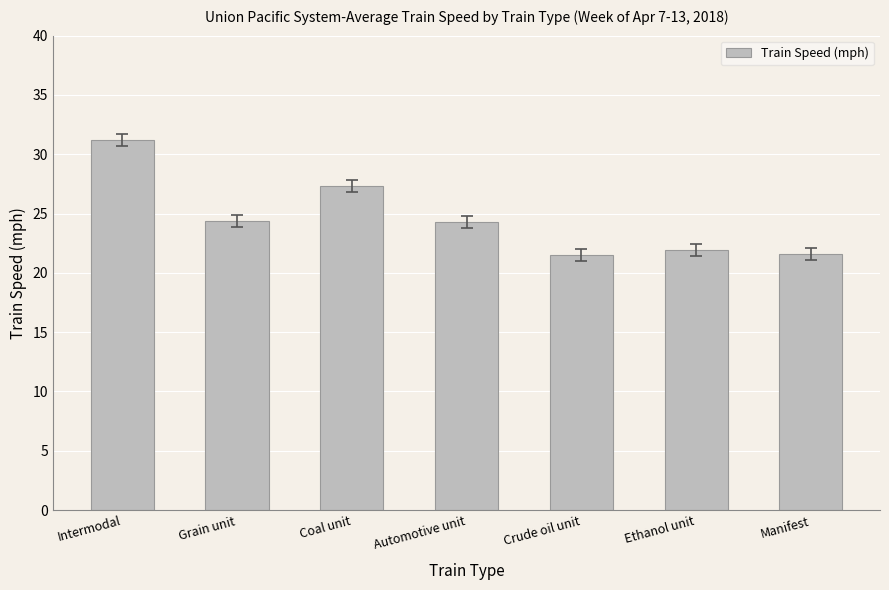

What is the approximate value at Crude oil unit?

21.5